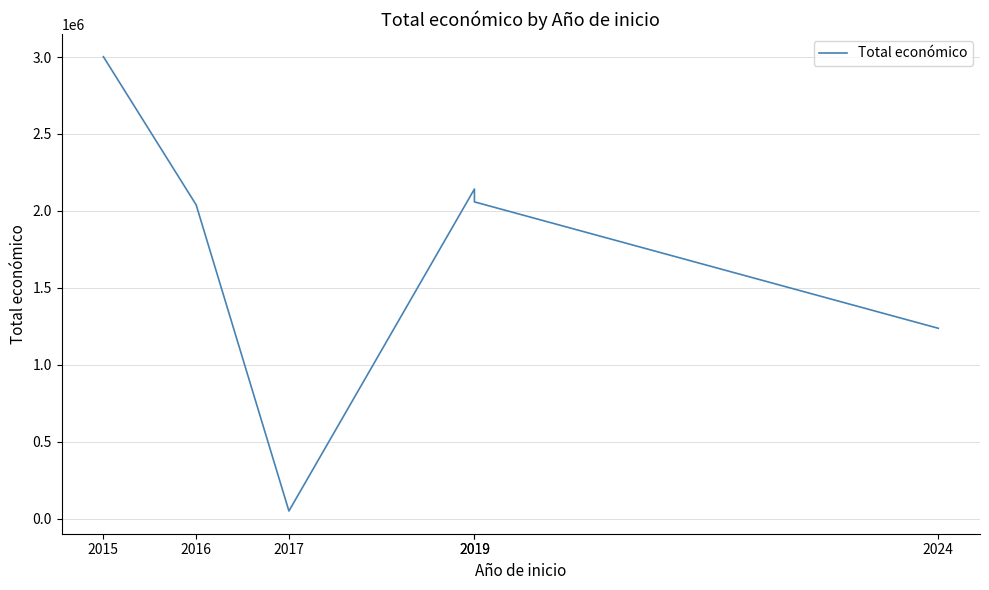

At which category does the chart reach its minimum across all series?

2017